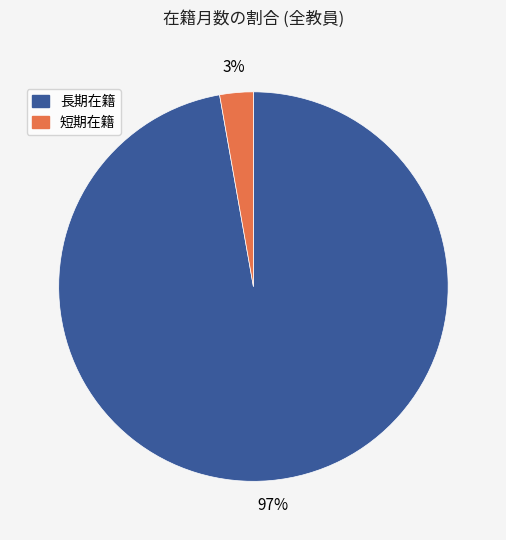

Is there any slice that represents more than half of the pie?

Yes